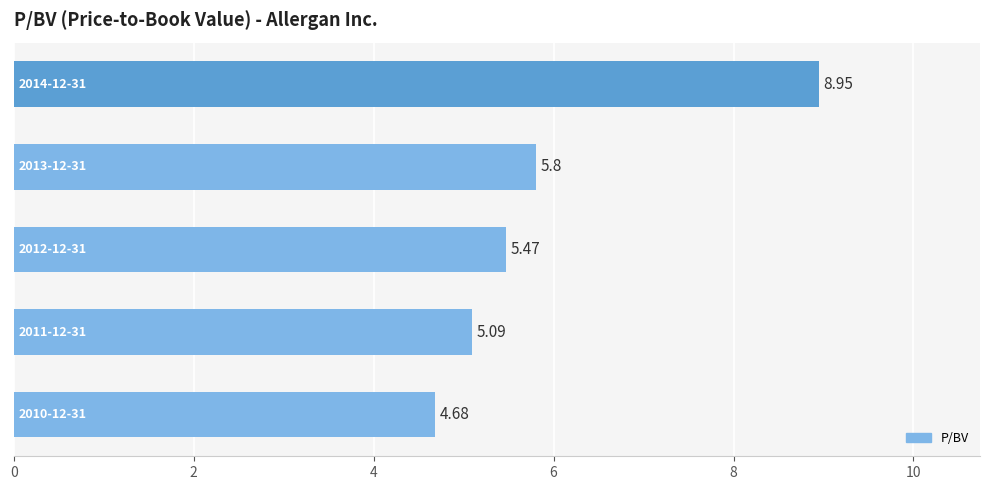

What is the sum of all values?

30.0